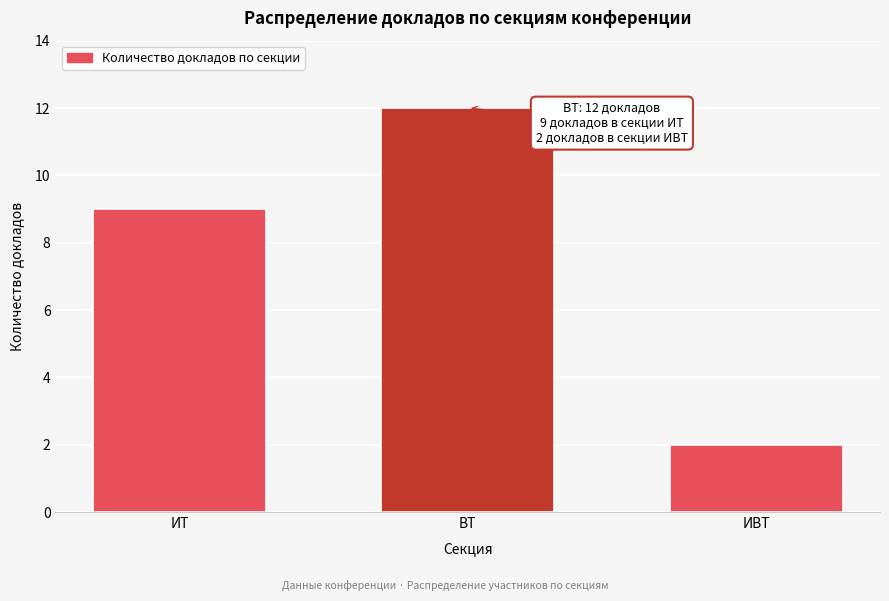

Reading left to right, transcribe all the data shown in this chart.

9	12	2